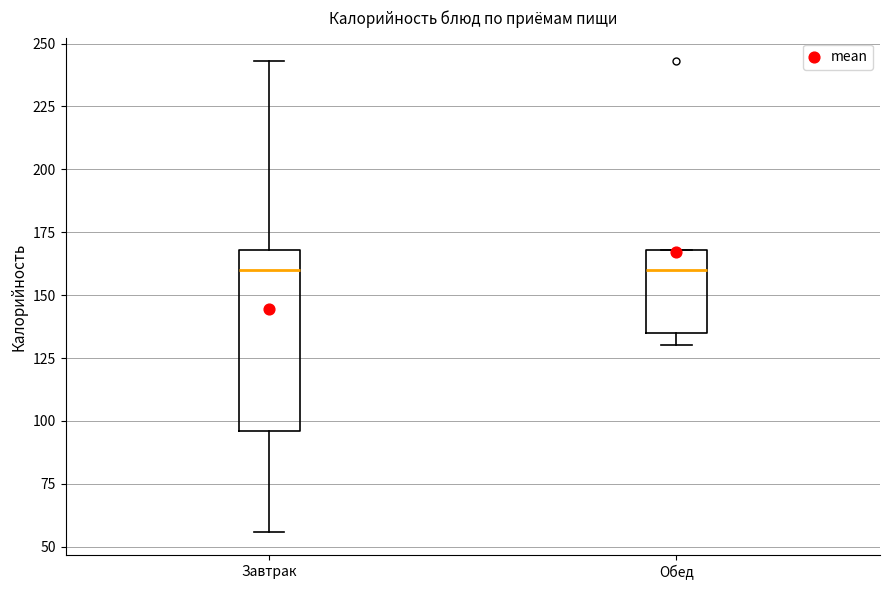

Reading left to right, transcribe this box plot: for each box, give where its median line is, the range the box spans, and where its two whiskers end, as read against the y-axis. The values are not printed on the chart, so give them approximately, as read against the axis.

Завтрак: median 160, box 95 to 170, whiskers 55 to 245
Обед: median 160, box 135 to 170, whiskers 130 to 170